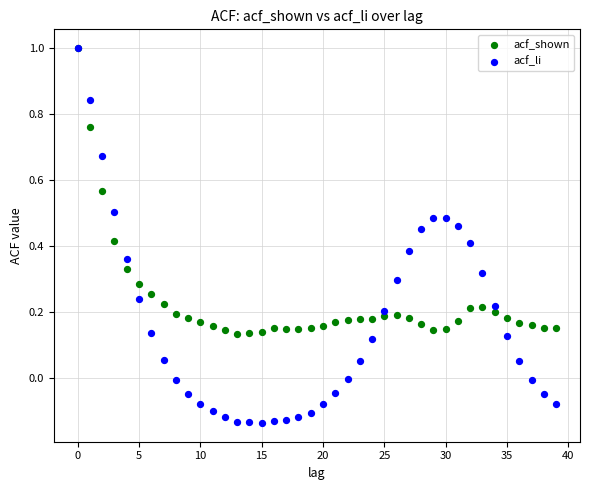

Which series contains the lowest Y value?

acf_li